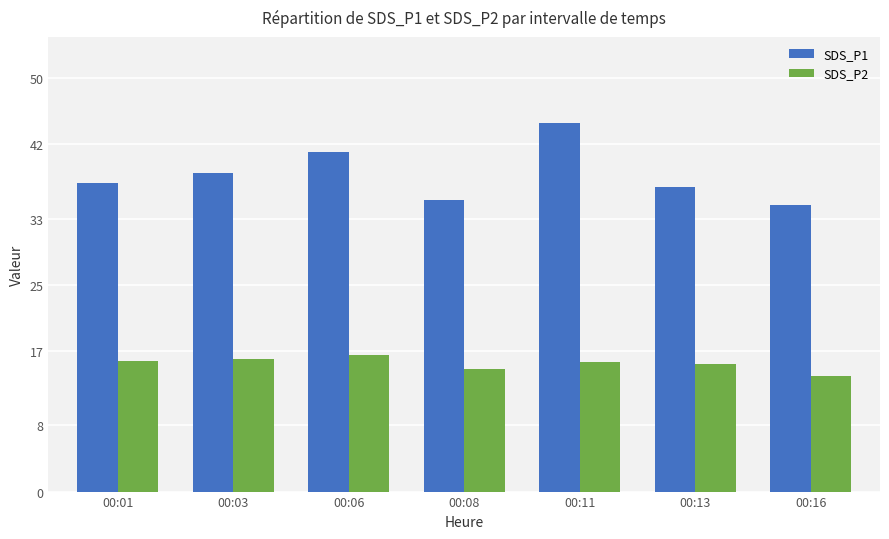

What is the difference between the SDS_P2 values at 00:08 and 00:06?

1.7